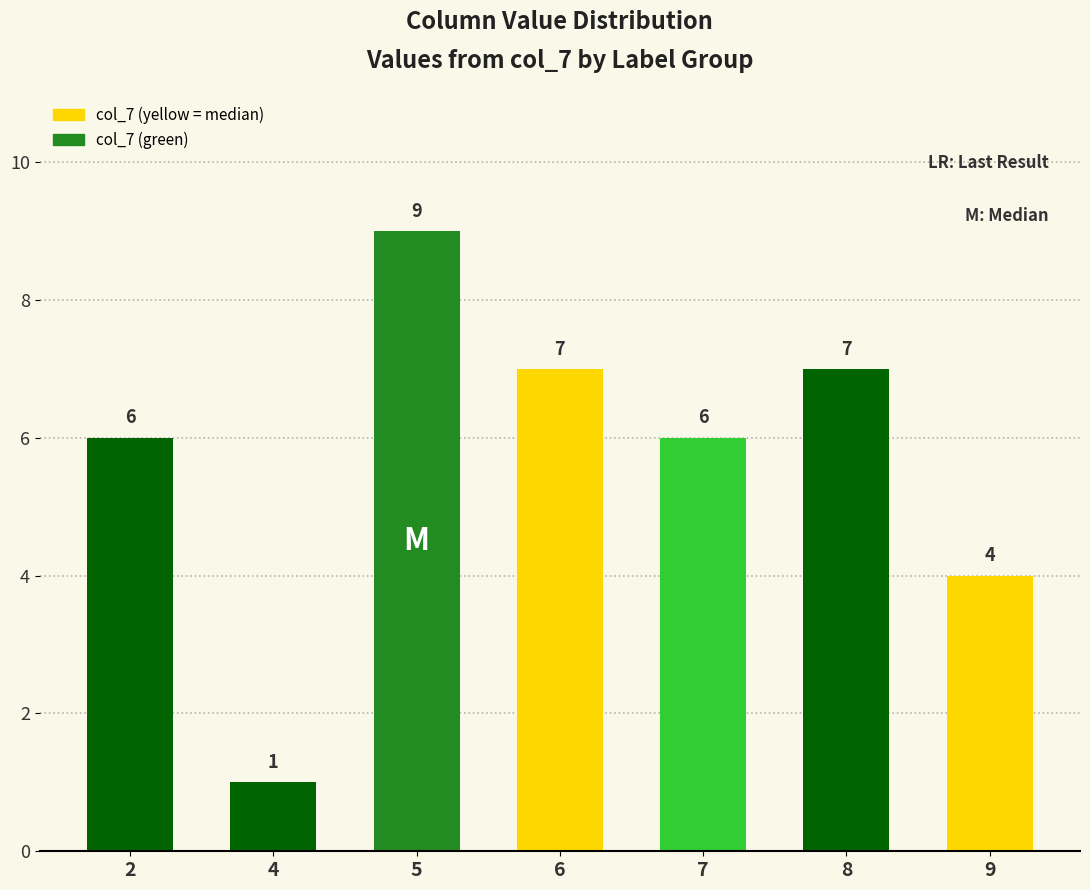

What is the difference between the values at 2 and 8?

1